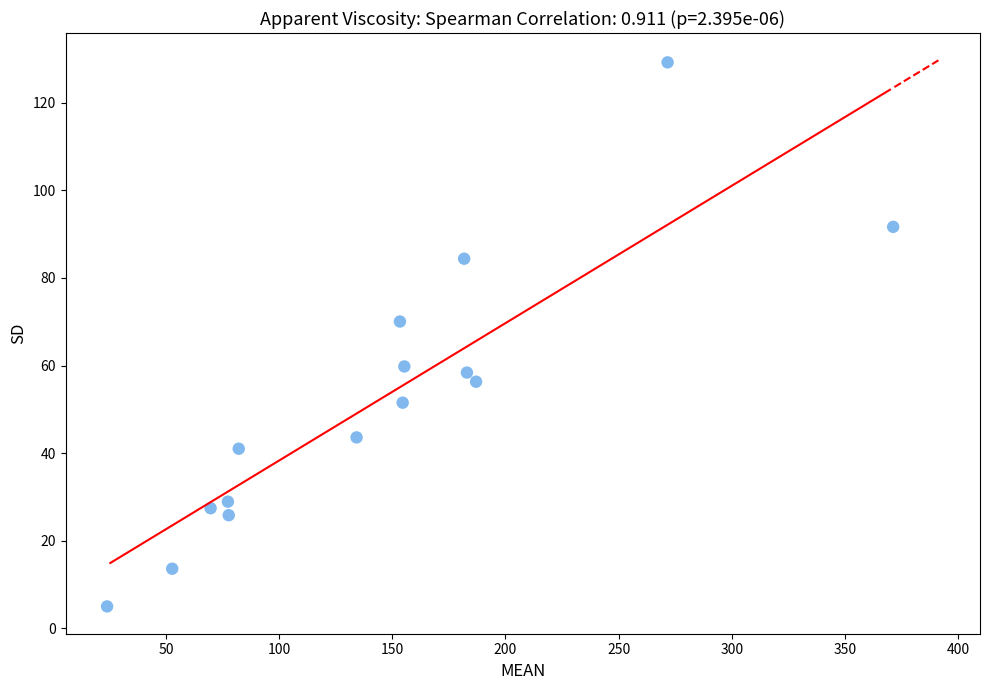

What is the range of Y values (max minus min)?

124.3